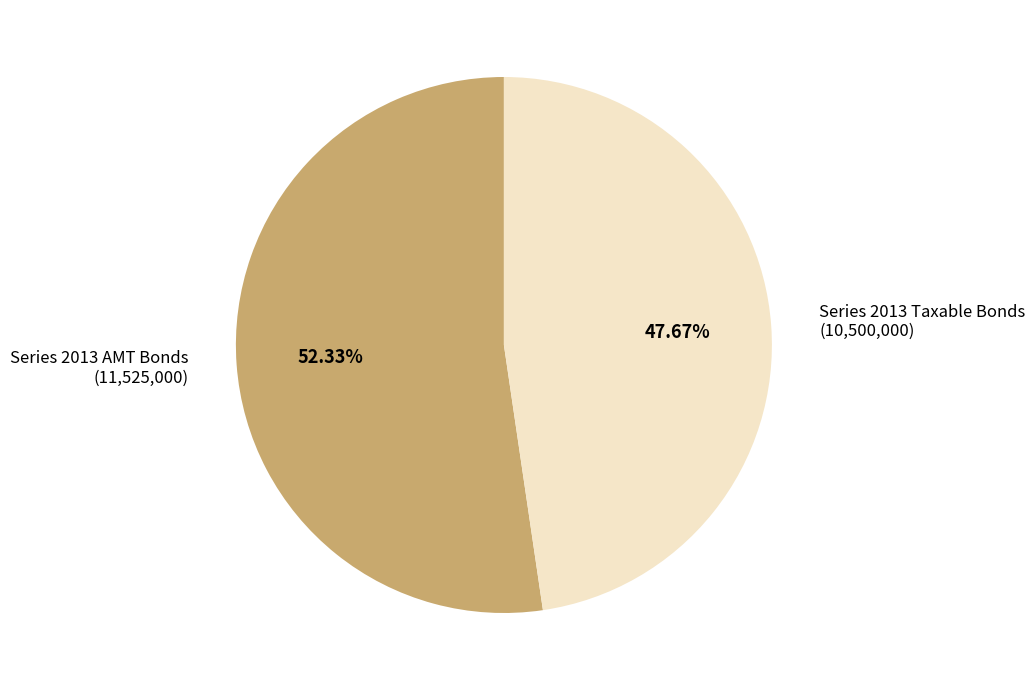

How many segments does this pie chart have?

2